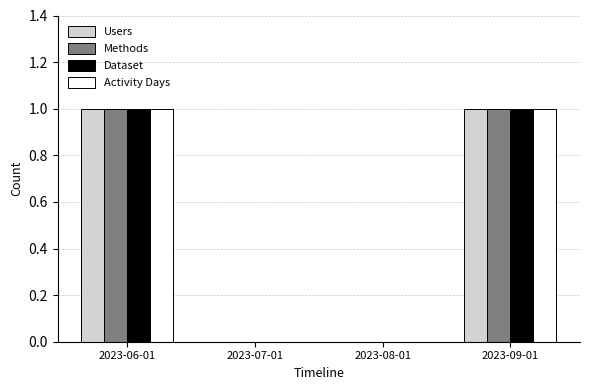

Is the value of Users at 2023-08-01 greater than the value of Dataset at 2023-06-01?

No